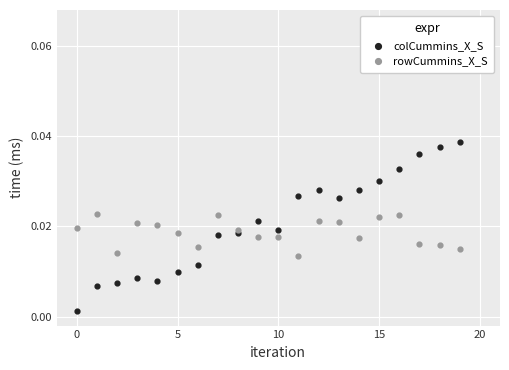

Which series has the widest spread of Y values?

colCummins_X_S